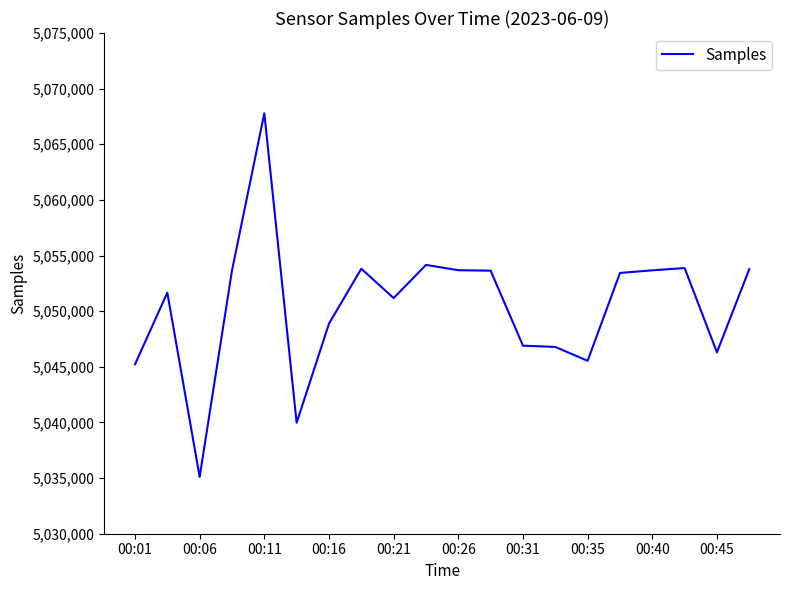

What is the difference between the maximum and minimum values?

32677